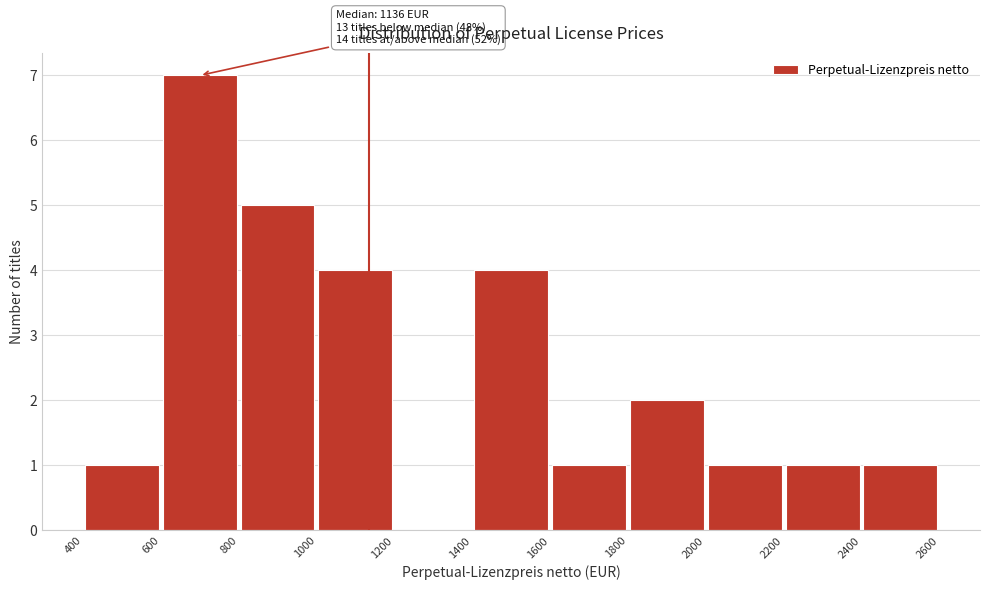

Over which range of the x-axis is the bar tallest?

600 to 800